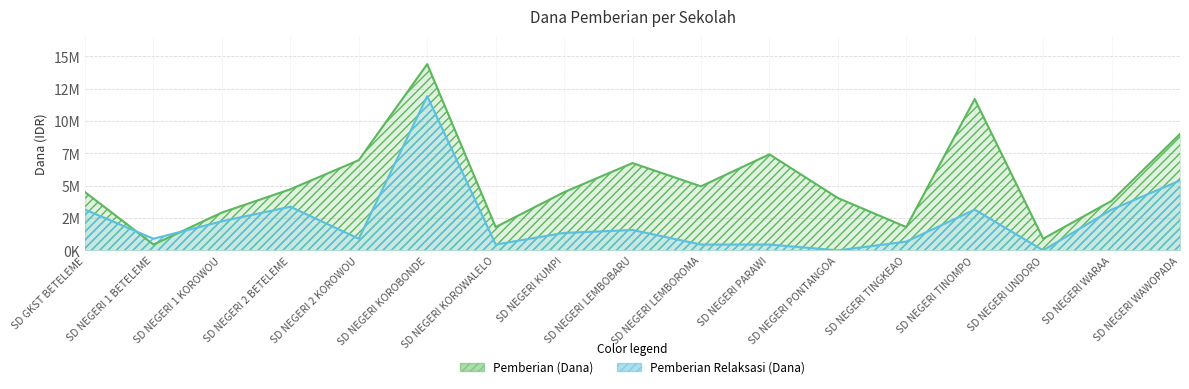

What is the spread (max minus min) of values at SD NEGERI TINOMPO?

8550000